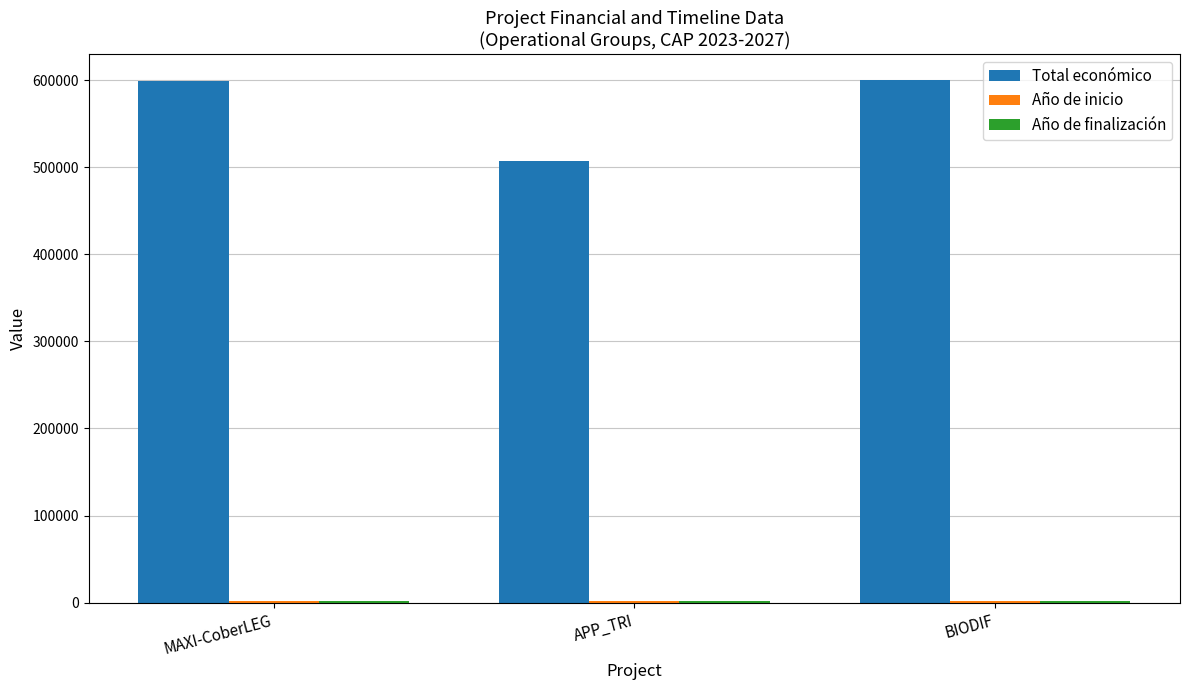

At how many categories does at least one series exceed 307543?

3